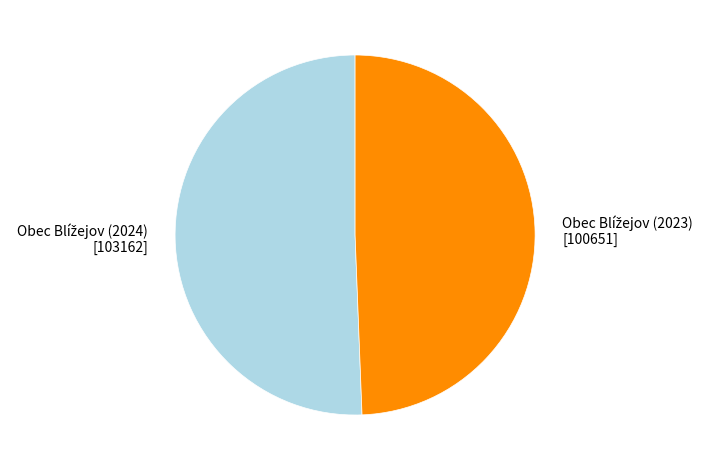

Is there a majority slice in this chart?

Yes